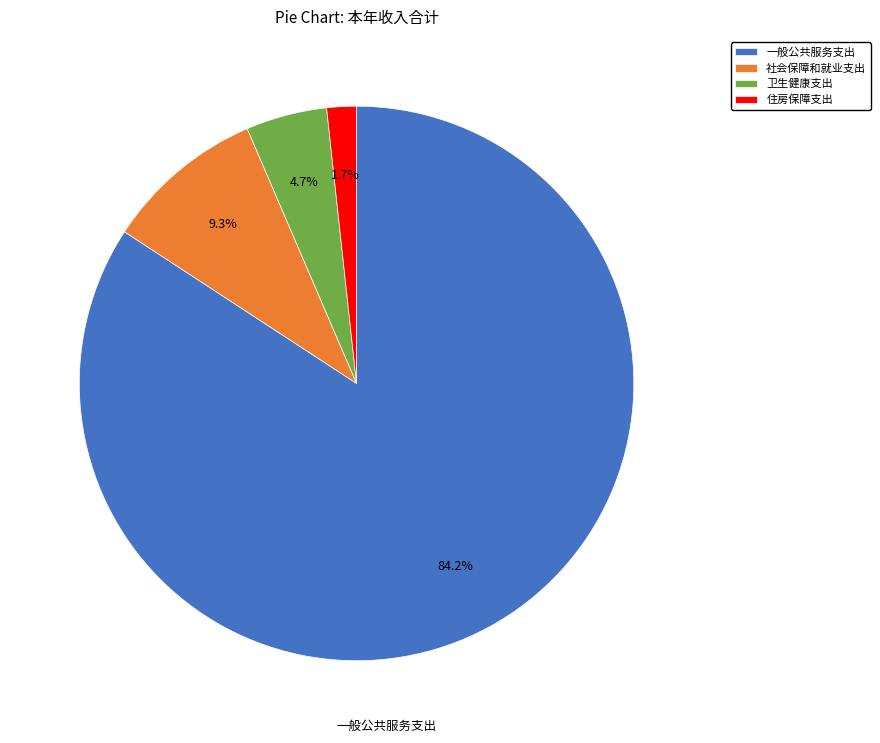

Count the number of slices in the pie.

4